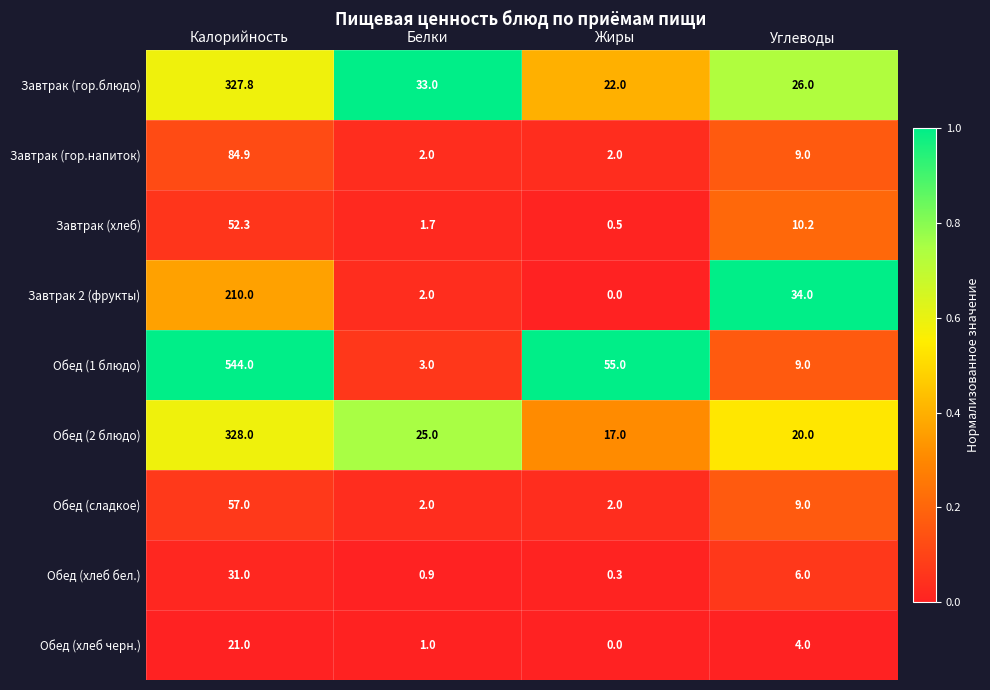

At which label is Завтрак 2 (фрукты) closest to 105?

Углеводы